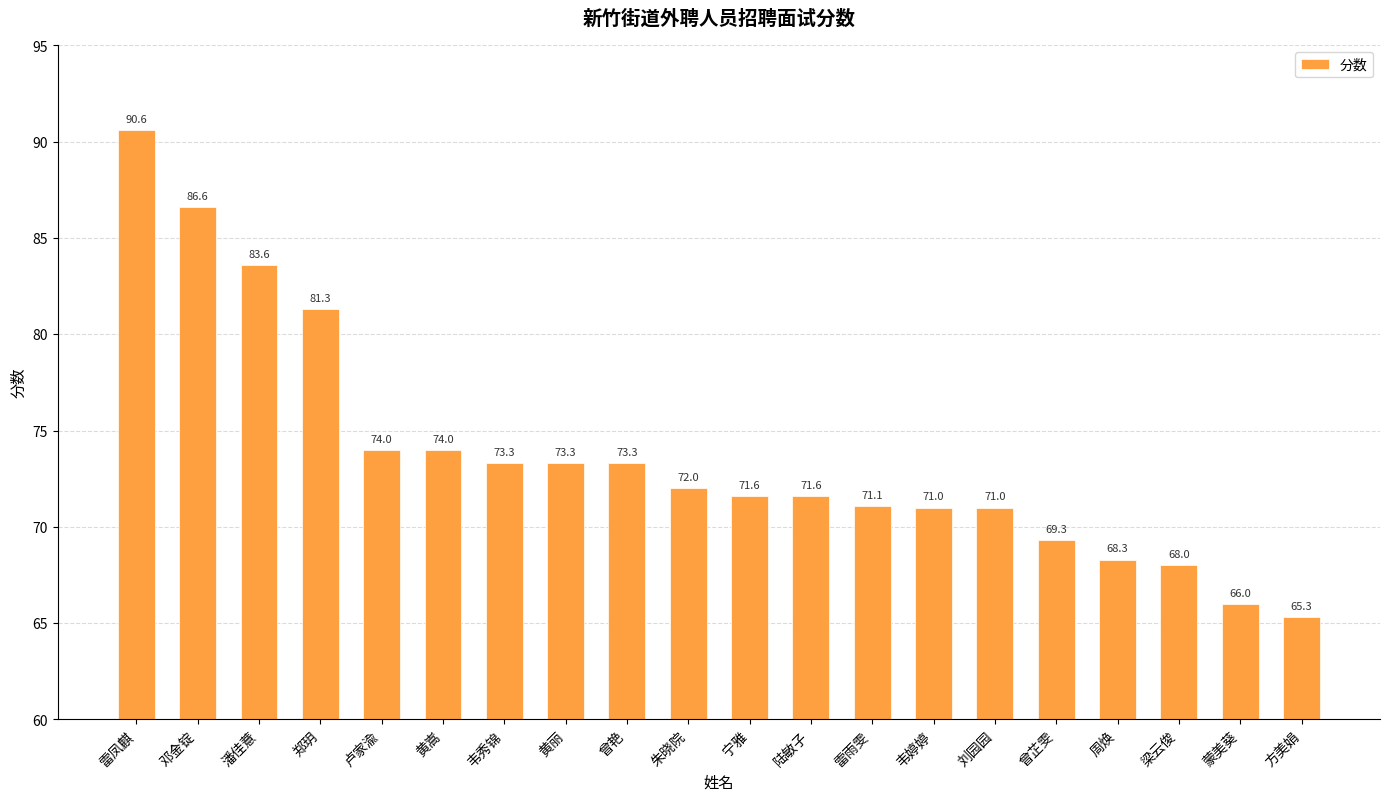

What position from the left is 曾芷雯?

16